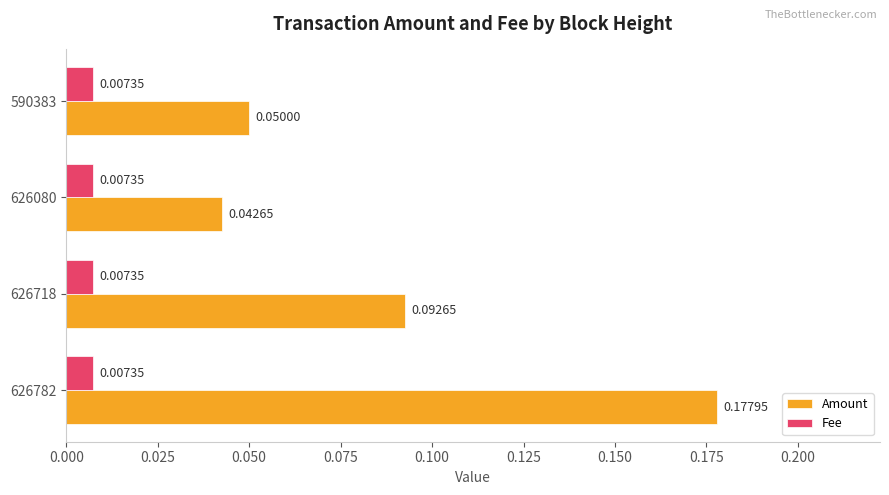

Rank the series by their maximum value, from highest to lowest.

Amount, Fee